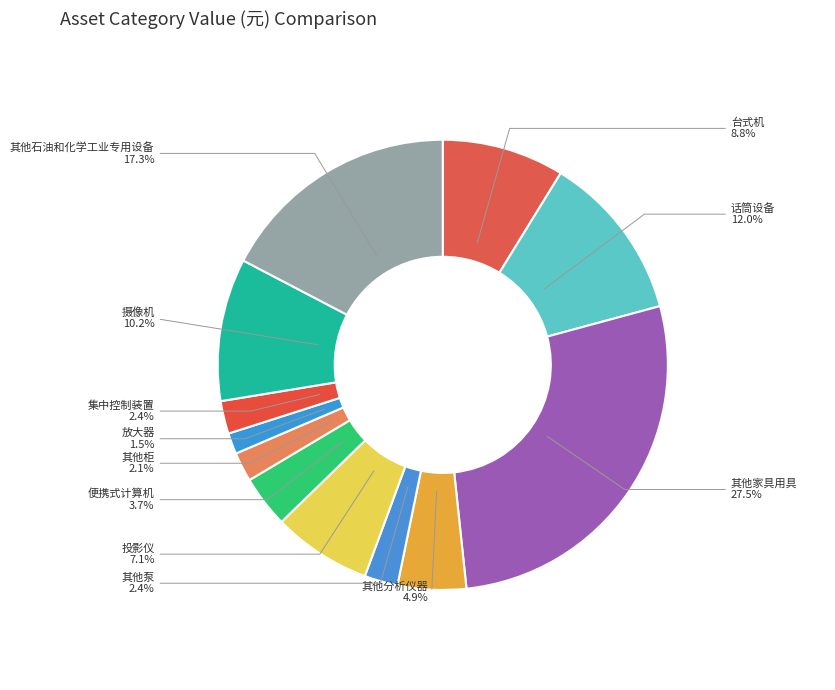

How many slices are in this pie chart?

12